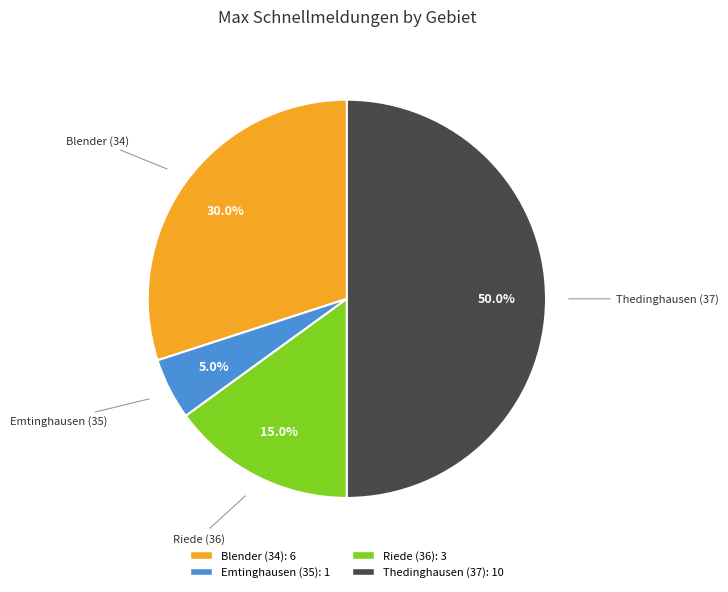

What is the largest slice in the pie chart?

Thedinghausen (37)